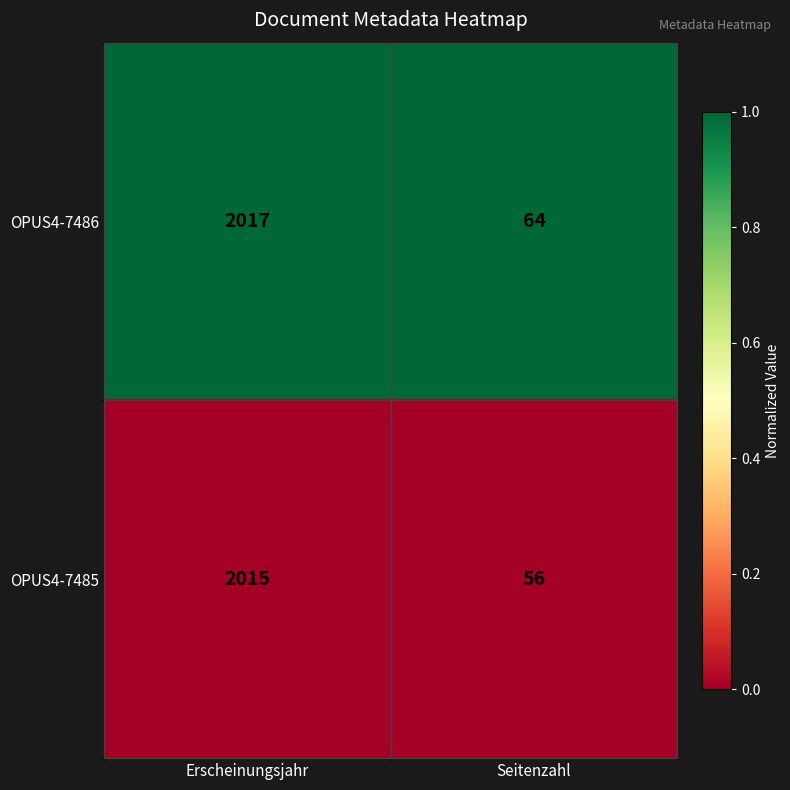

The OPUS4-7486 series shows 2017 at Erscheinungsjahr. True or false?

True